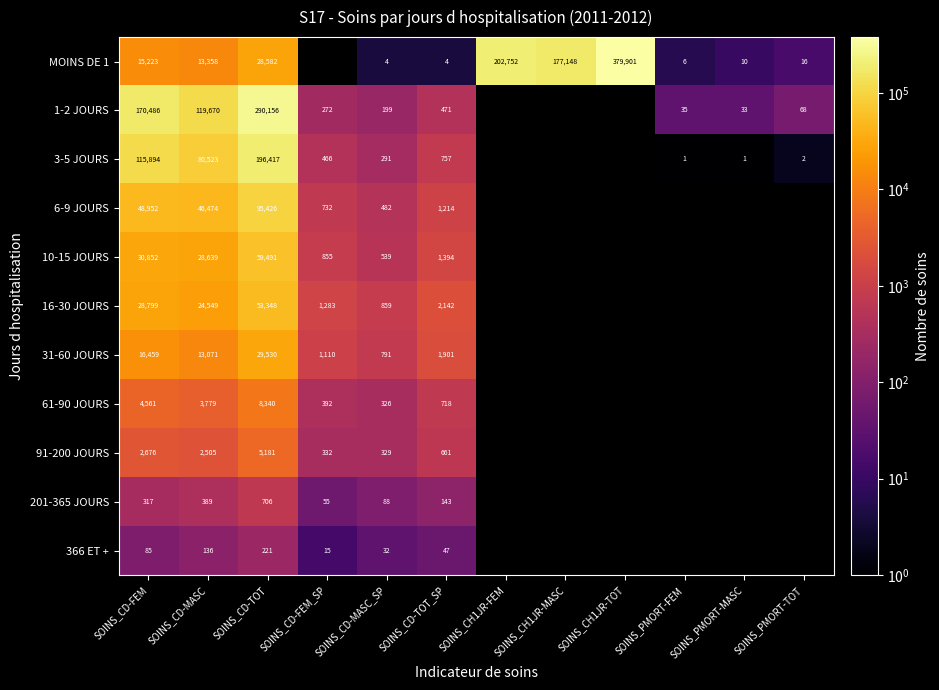

Rank the series at SOINS_CD-MASC_SP from highest to lowest value.

16-30 JOURS, 31-60 JOURS, 10-15 JOURS, 6-9 JOURS, 91-200 JOURS, 61-90 JOURS, 3-5 JOURS, 1-2 JOURS, 201-365 JOURS, 366 ET +, MOINS DE 1